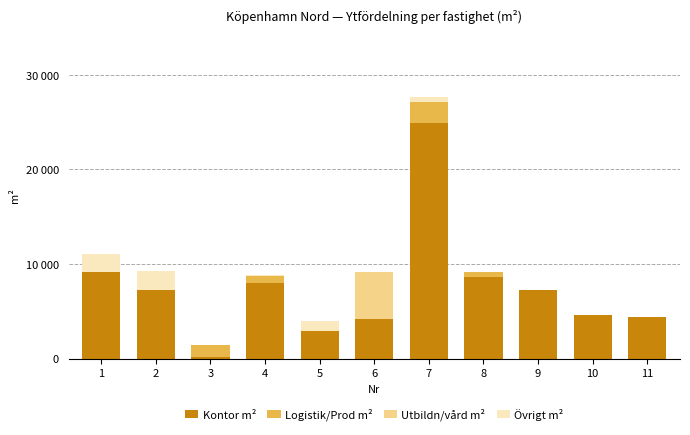

Does the chart contain stacked bars?

Yes